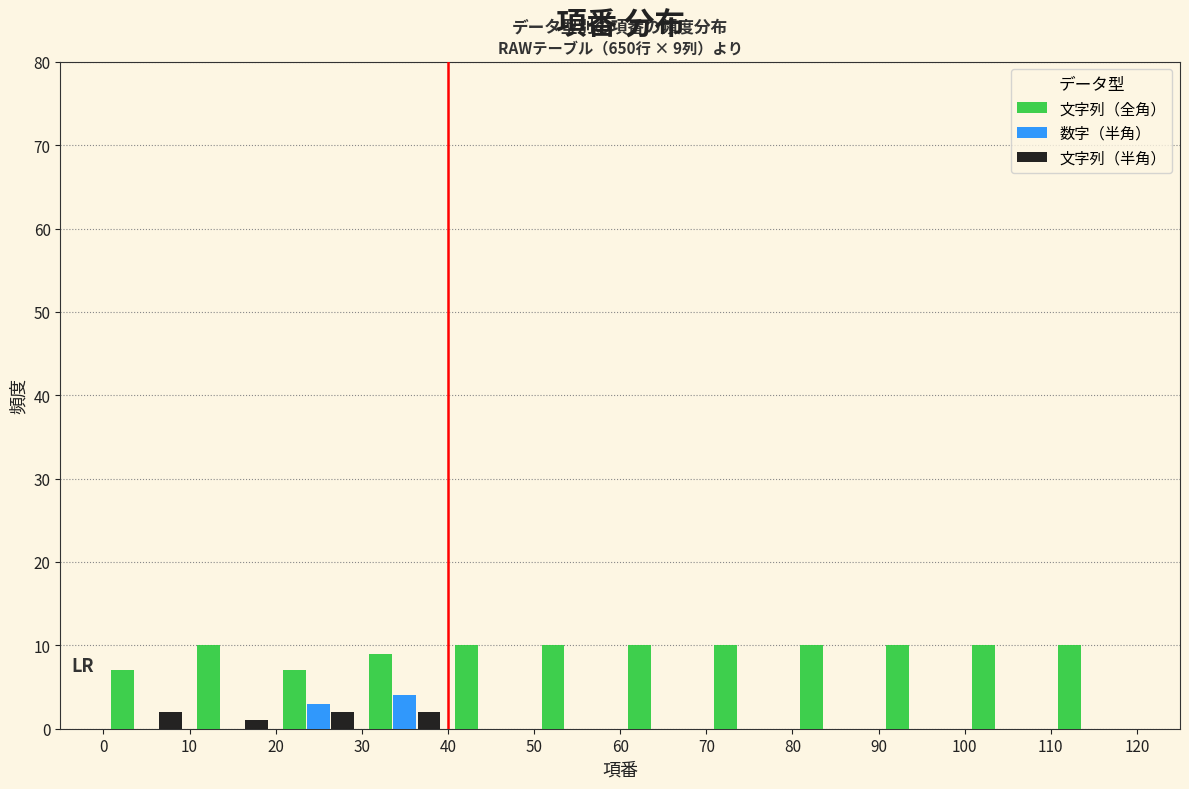

In the 数字（半角） series, which range on the x-axis has the tallest bar?

30 to 40